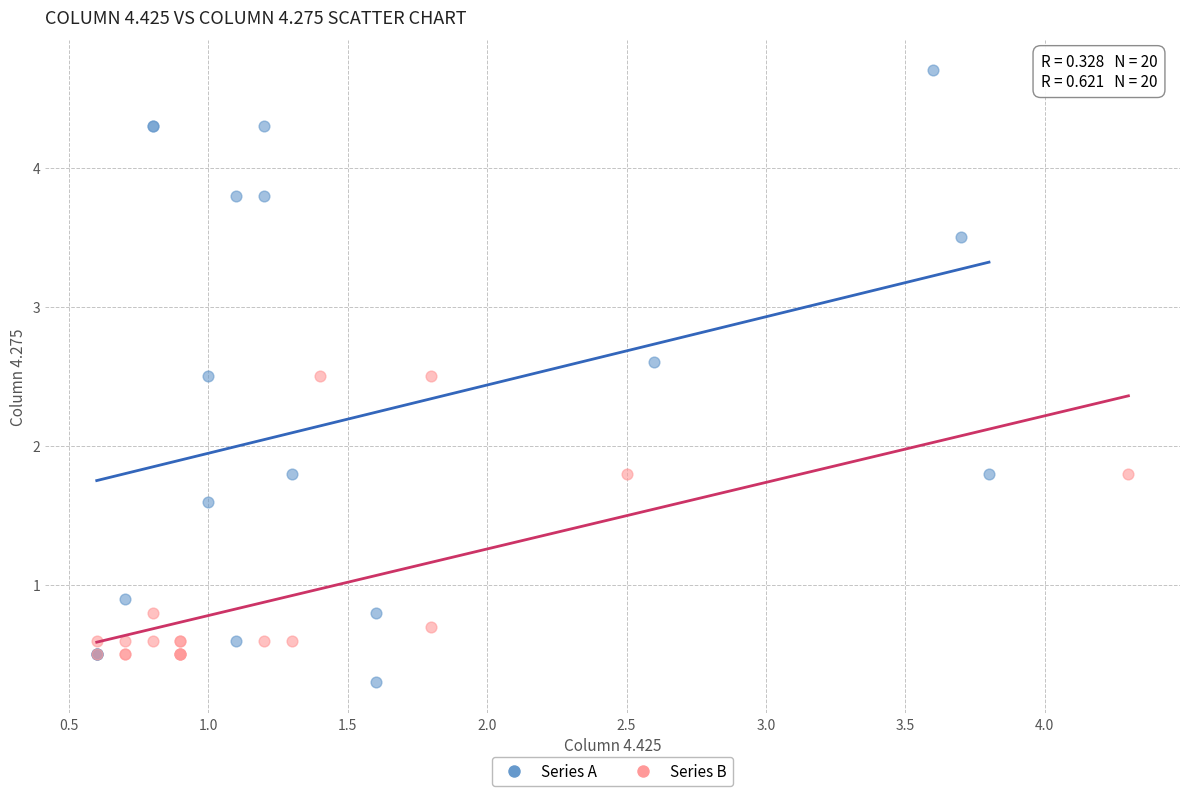

Which series has the widest spread of Y values?

Series A